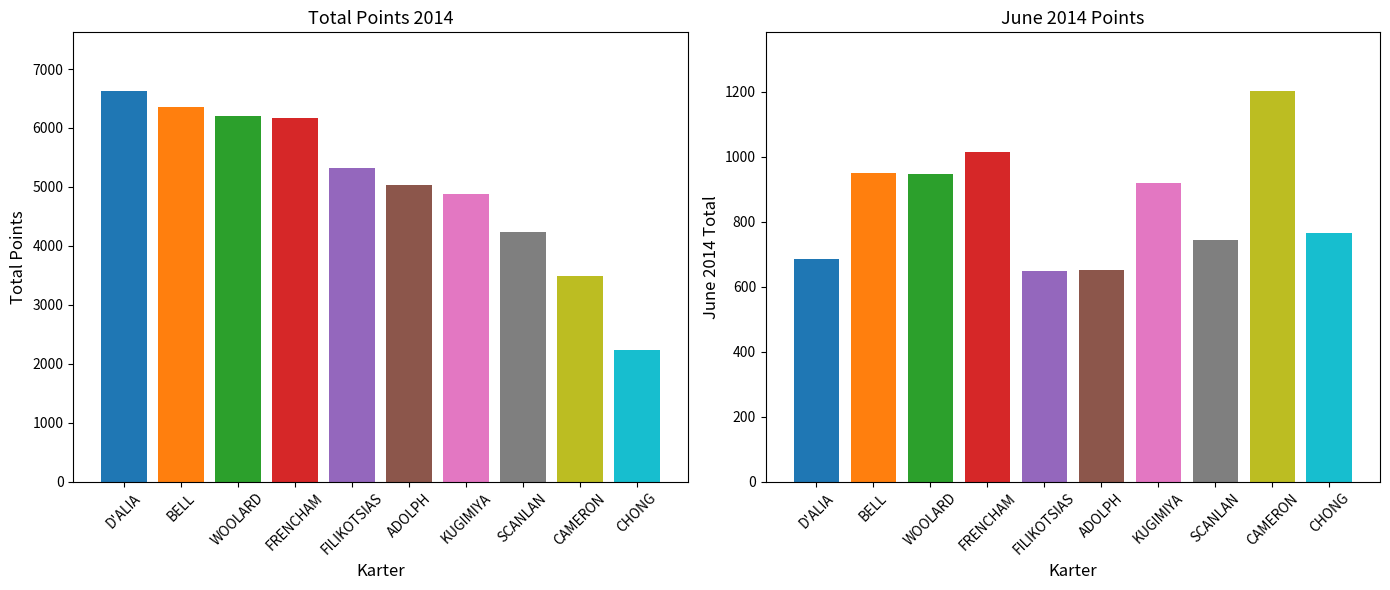

Which series has the largest total across all categories?

Total Pts